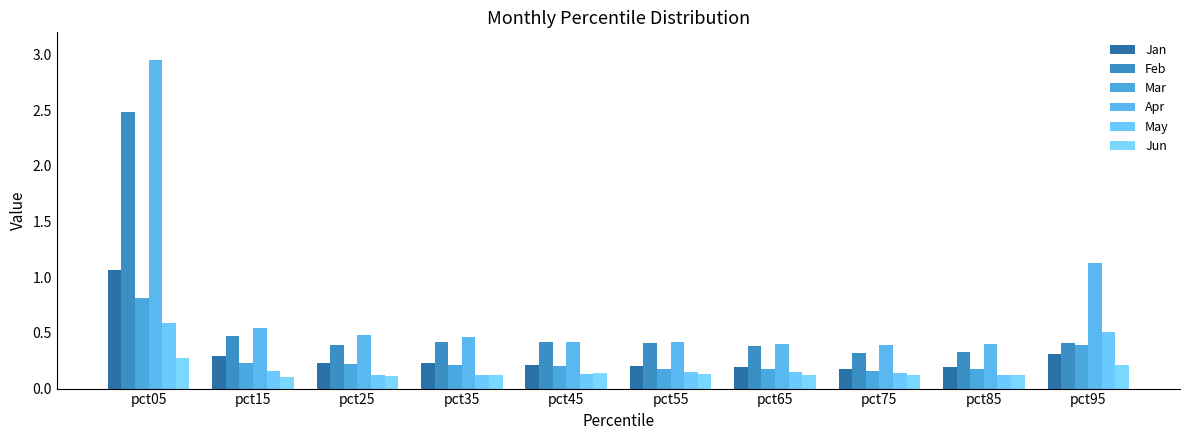

At which category does the chart reach its peak across all series?

pct05